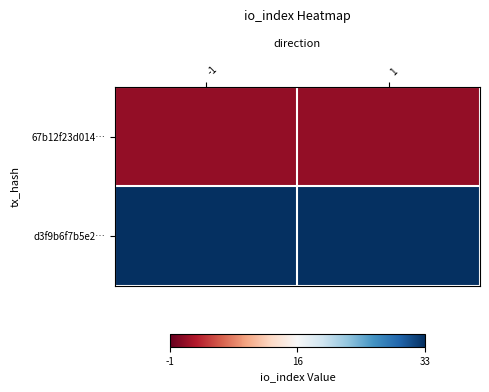

Which series has the largest range (max minus min)?

67b12f23d014…